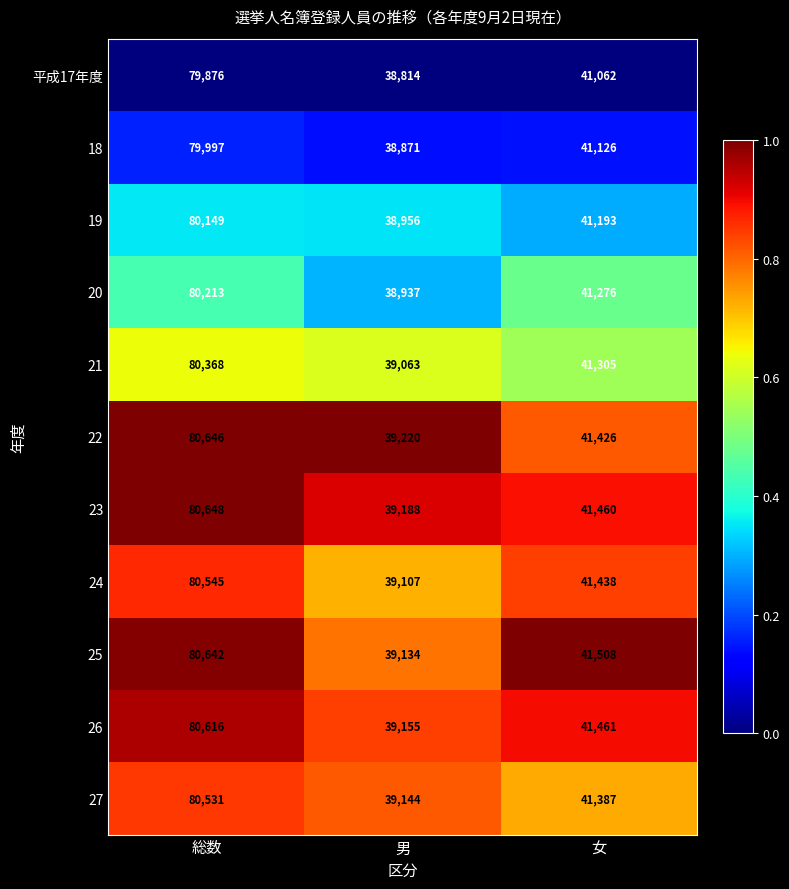

Which series has the largest total across all categories?

23